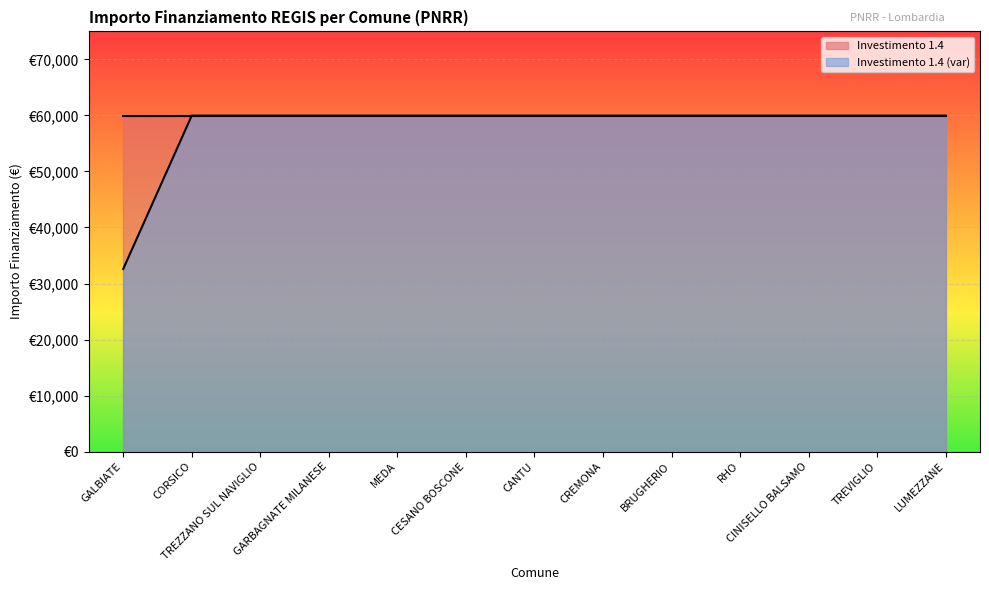

What is the greatest value displayed?

59966